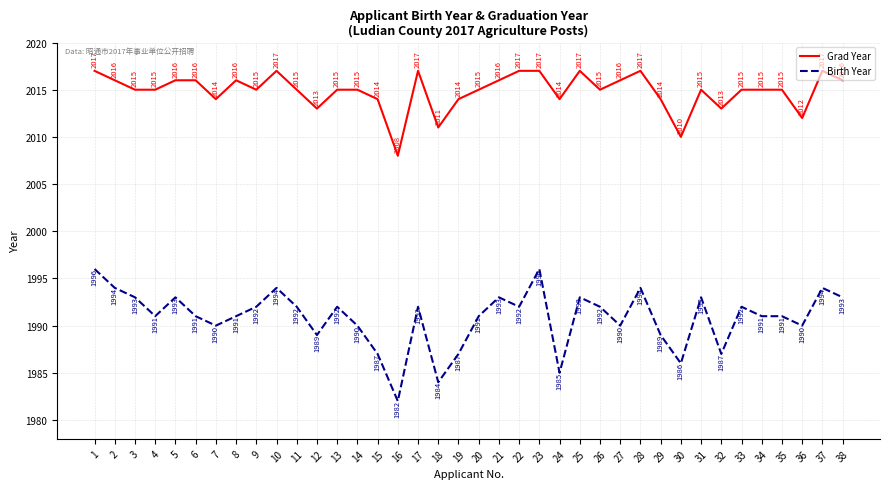

The Grad Year series shows 3601 at 27. True or false?

False